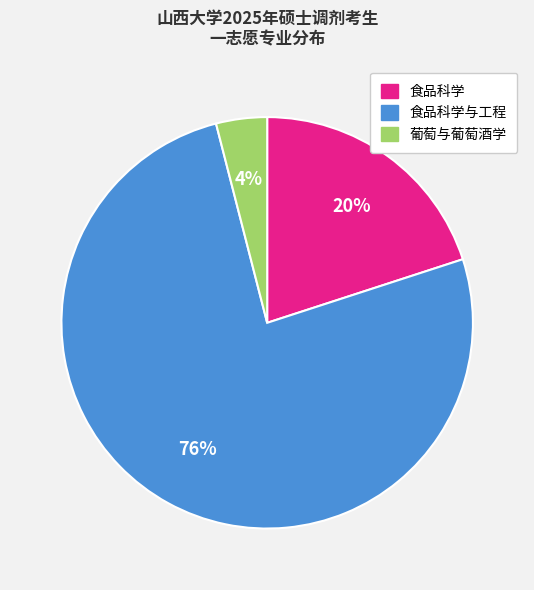

The 食品科学与工程 slice represents 76% of the pie. True or false?

True